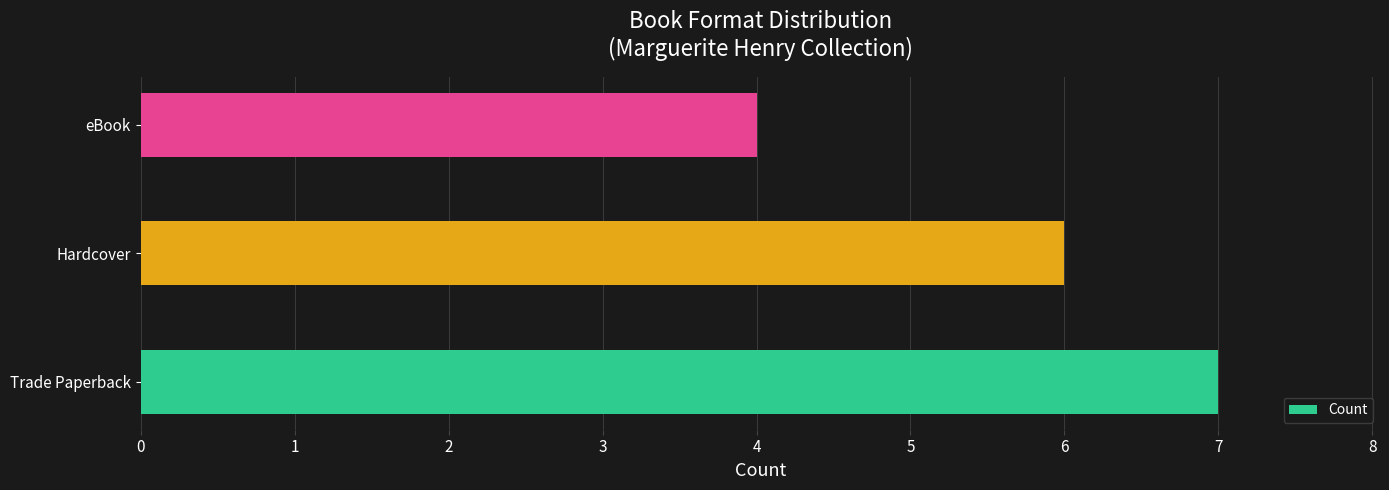

What is the difference between the values at eBook and Trade Paperback?

3